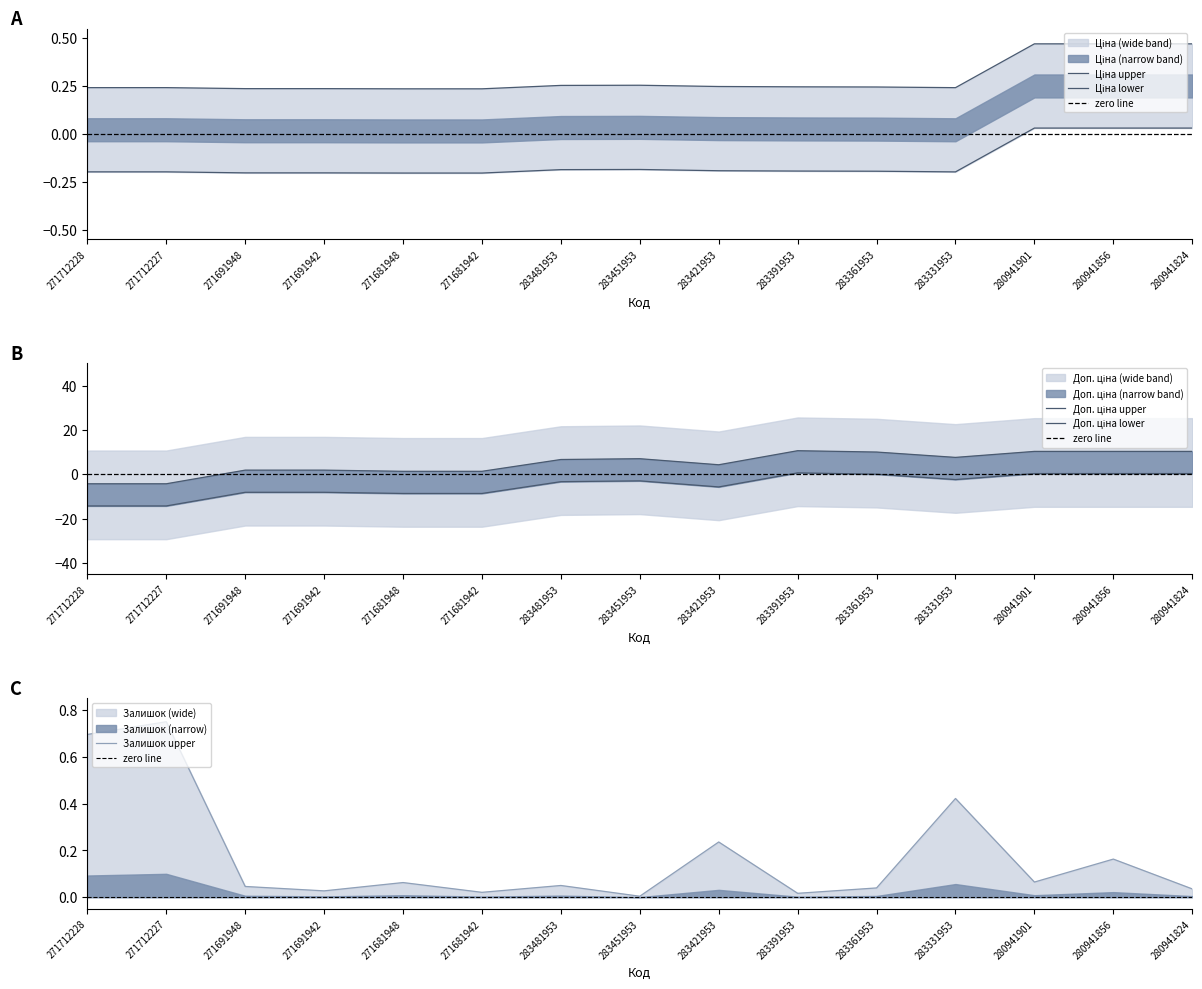

How many categories are shown in the chart?

15